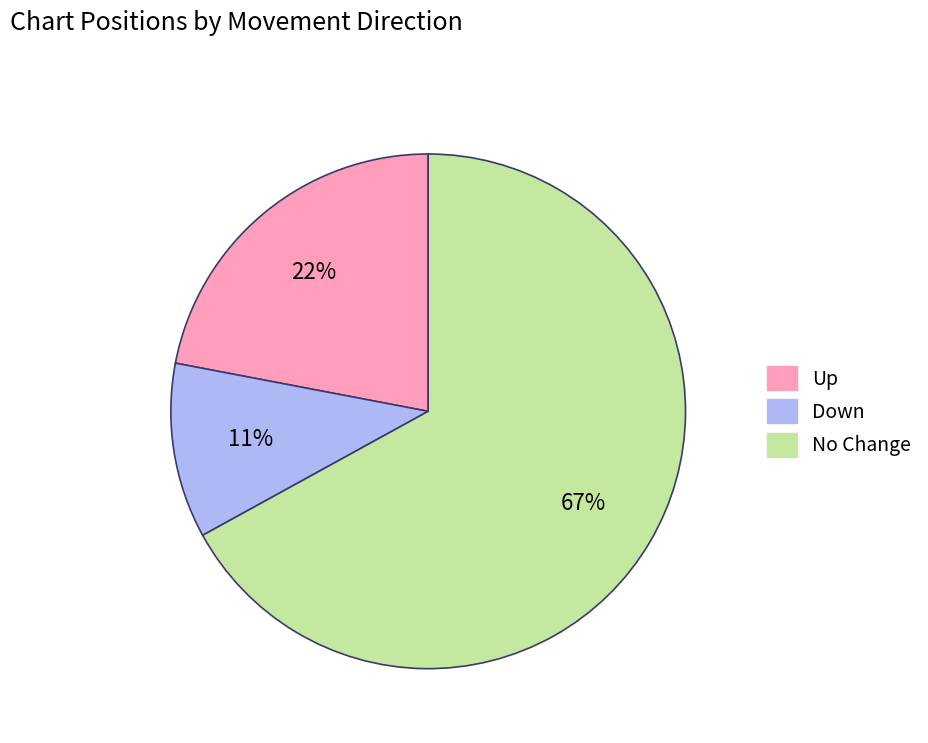

Is there any slice that represents more than half of the pie?

Yes